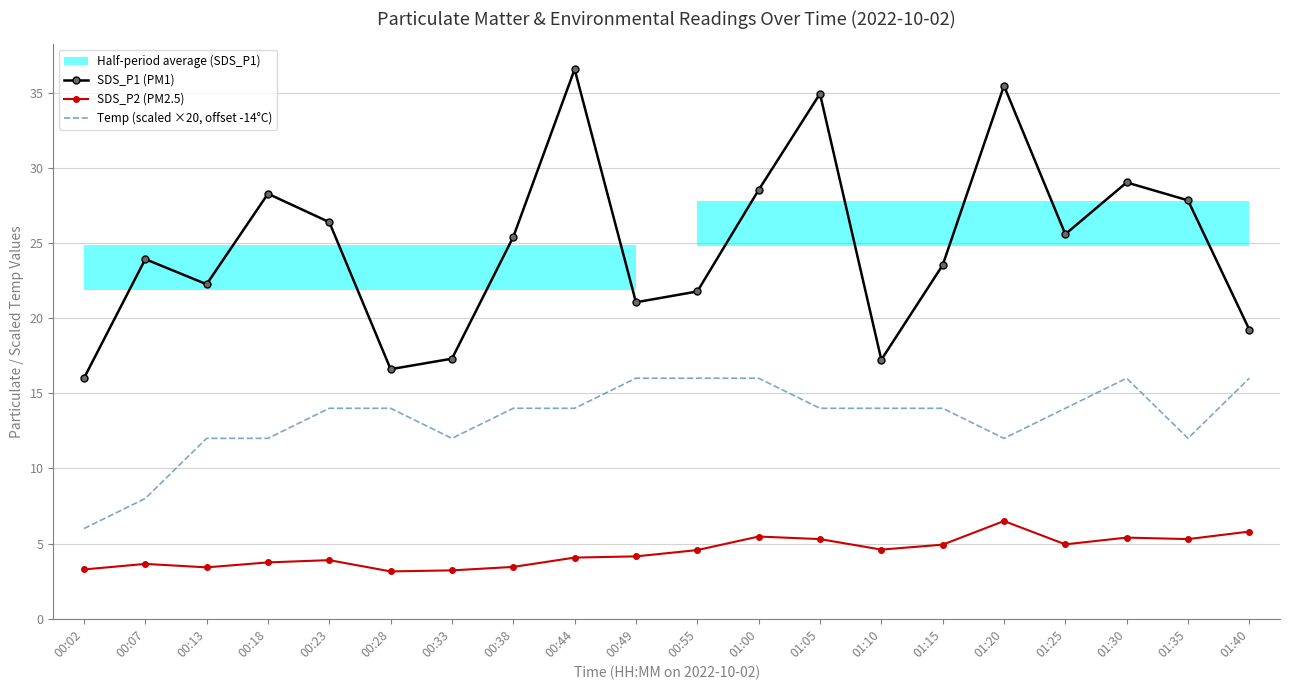

Rank the categories by SDS_P2 (PM2.5) value from highest to lowest.

01:20, 01:40, 01:00, 01:30, 01:05, 01:35, 01:25, 01:15, 01:10, 00:55, 00:49, 00:44, 00:23, 00:18, 00:07, 00:38, 00:13, 00:02, 00:33, 00:28